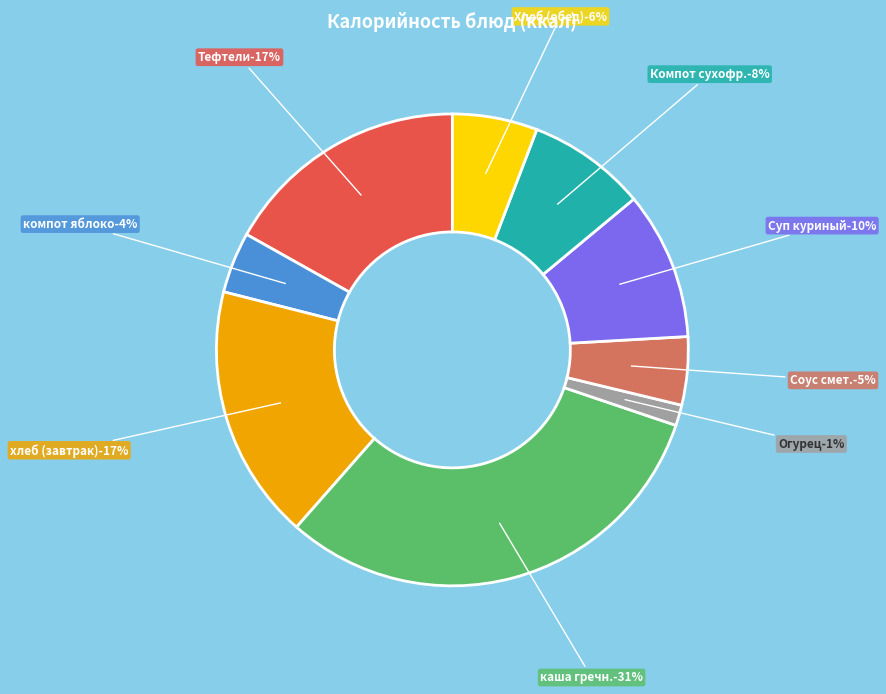

What is the smallest slice in the pie chart?

Огурец в нарезке